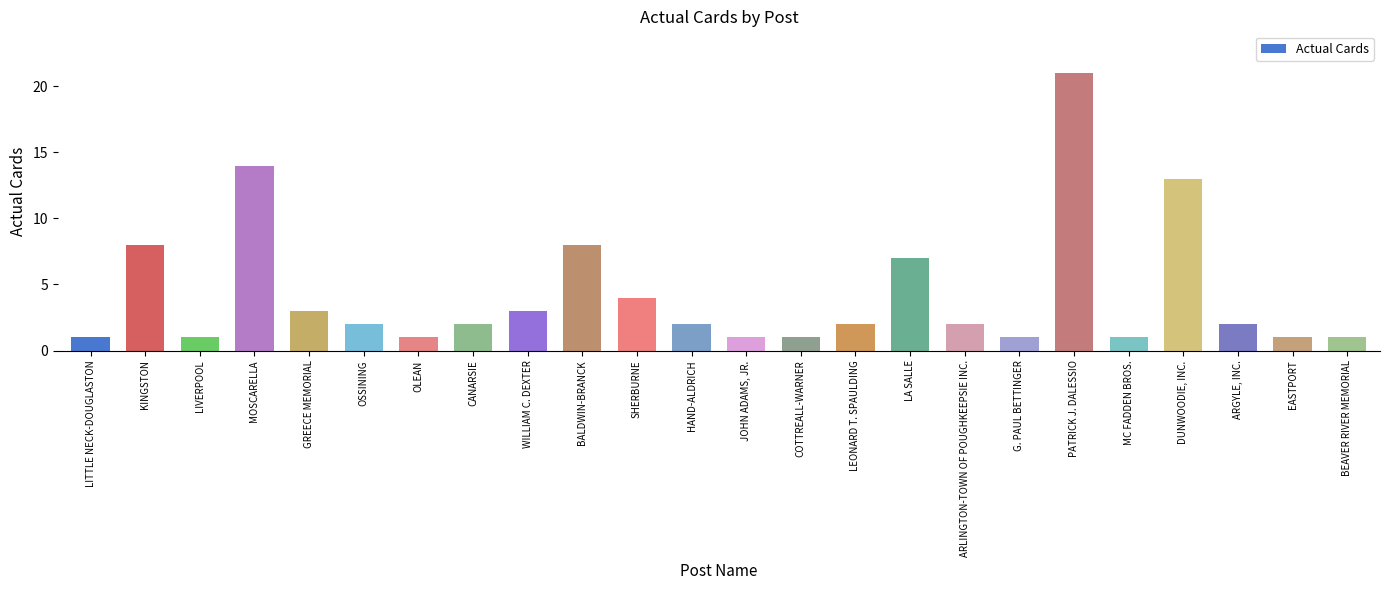

Reading left to right, transcribe all the data shown in this chart.

1	8	1	14	3	2	1	2	3	8	4	2	1	1	2	7	2	1	21	1	13	2	1	1